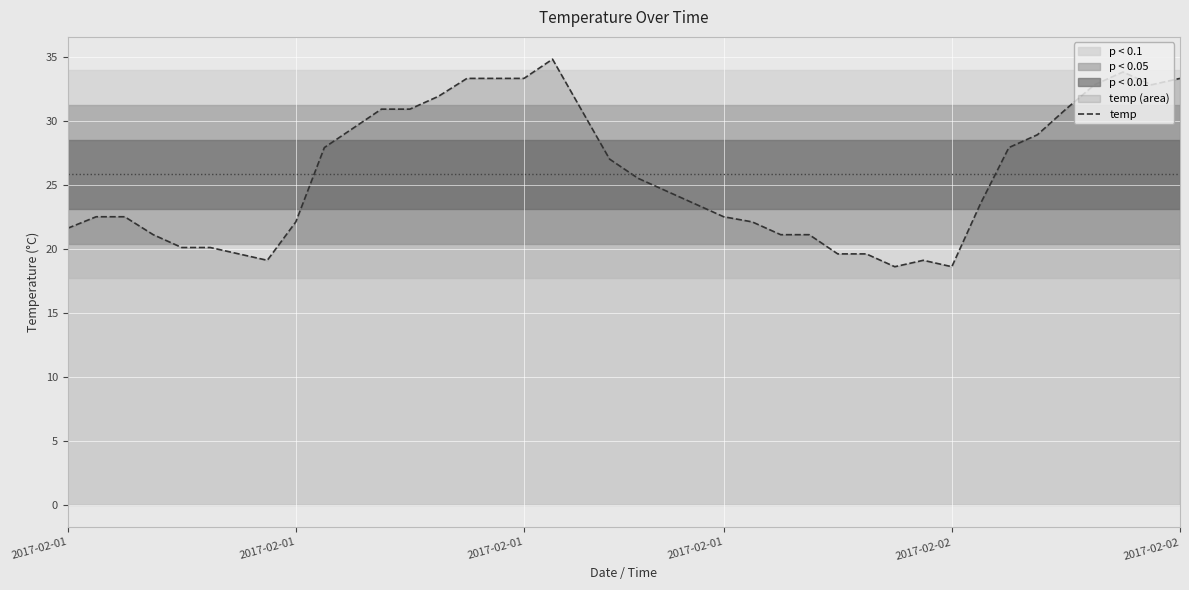

What is the value of the 18th point from the left?

34.8